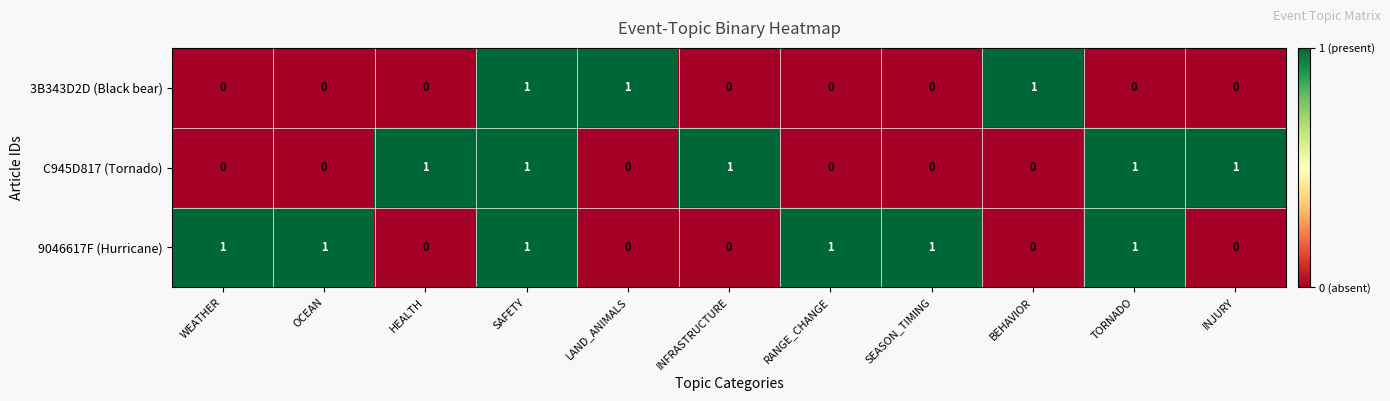

Is it true that 3B343D2D (Black bear) equals 0 at TORNADO?

True